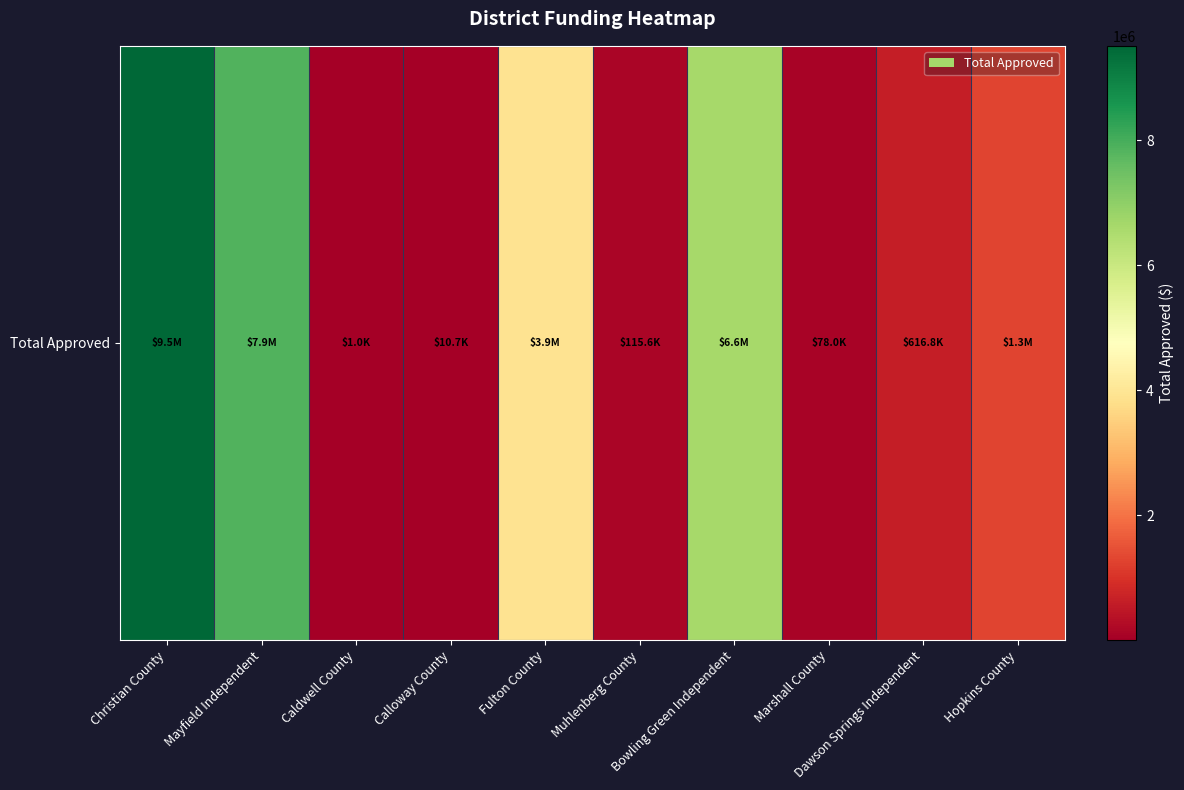

True or false: the data shows 3903566.3 at Fulton County.

True